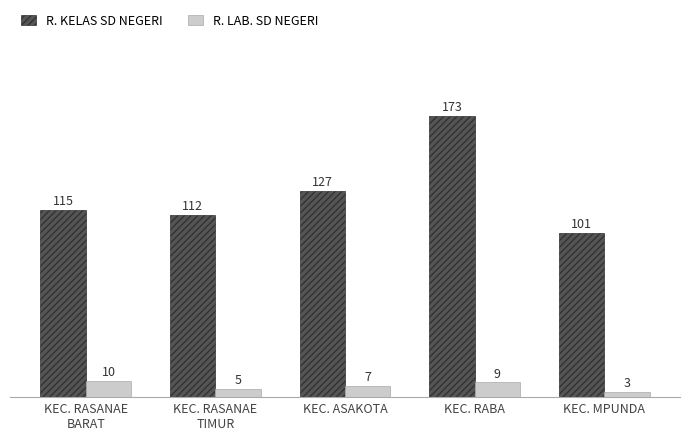

Which series has the largest total across all categories?

R. KELAS SD NEGERI